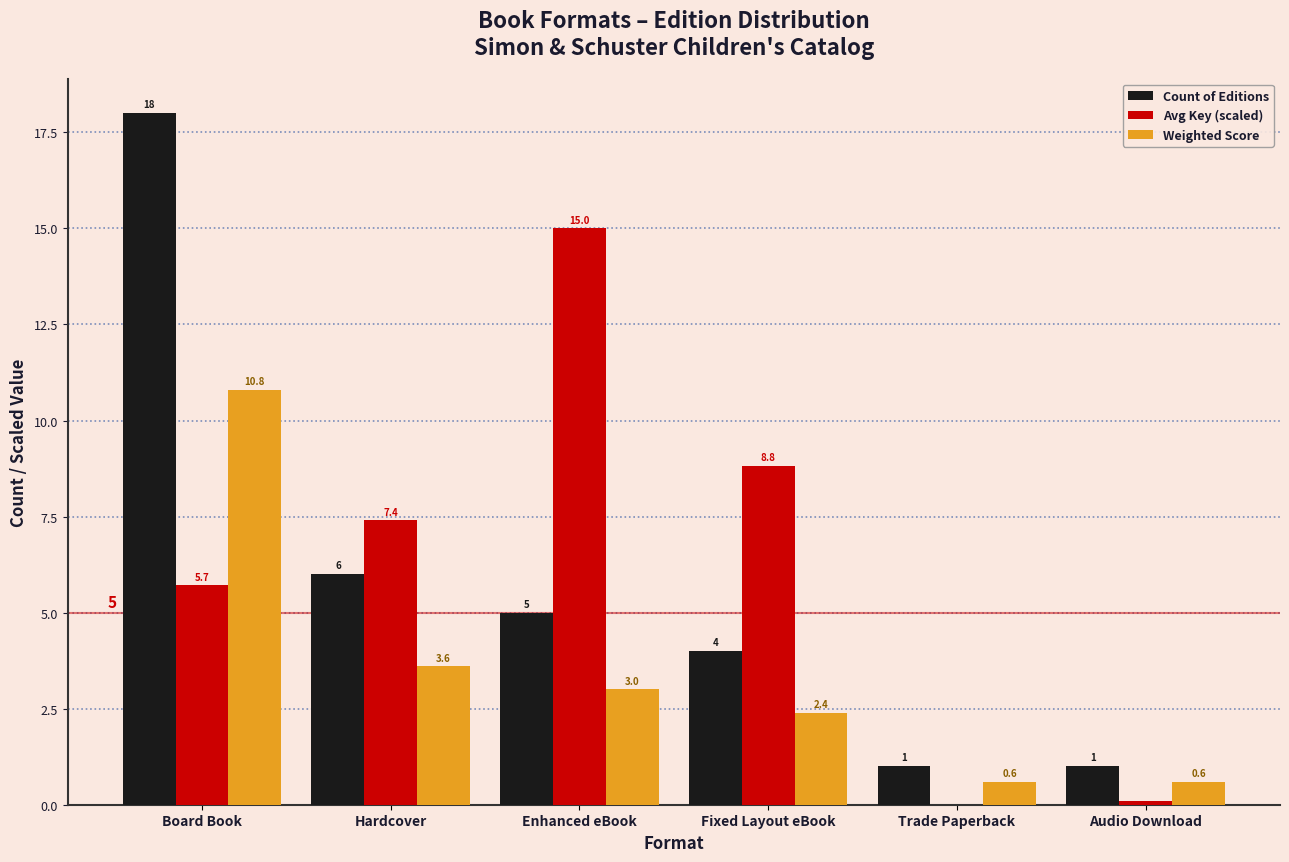

Between Enhanced eBook and Fixed Layout eBook, which series saw the biggest shift?

Avg Key (scaled)